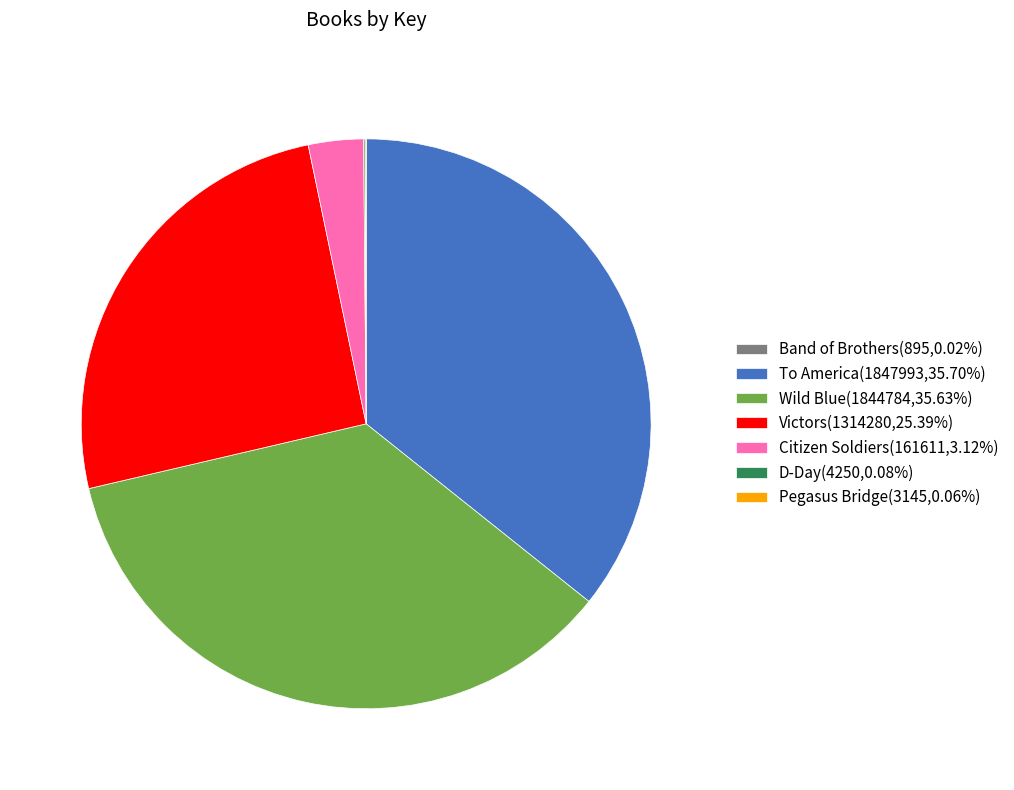

The Citizen Soldiers slice represents 3% of the pie. True or false?

True